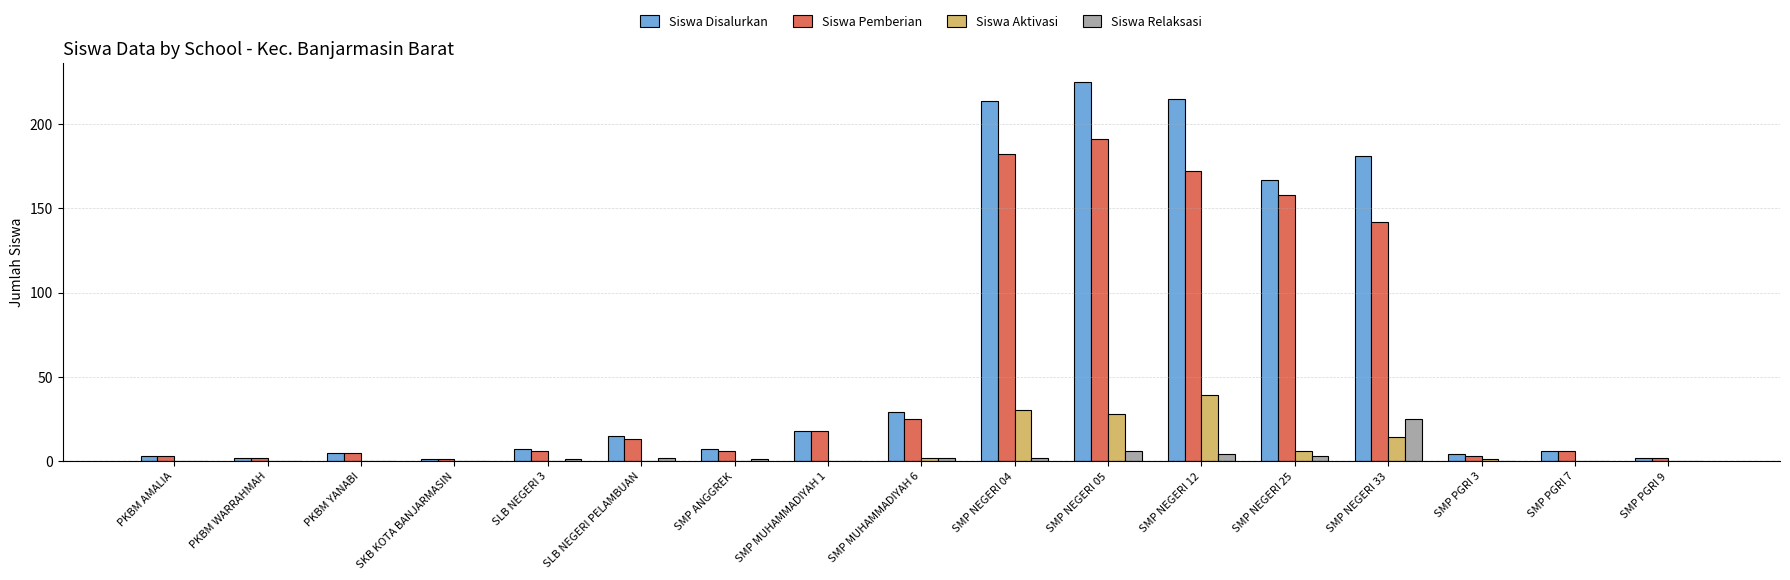

Which label corresponds to the largest value in the chart?

SMP NEGERI 05